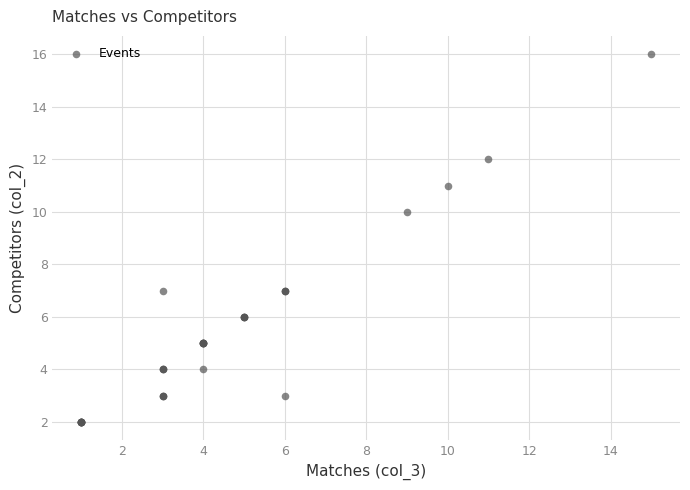

What Y value in the scatter plot is closest to 9?

10